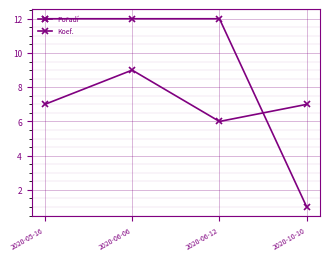

What is the minimum value shown in the chart?

1